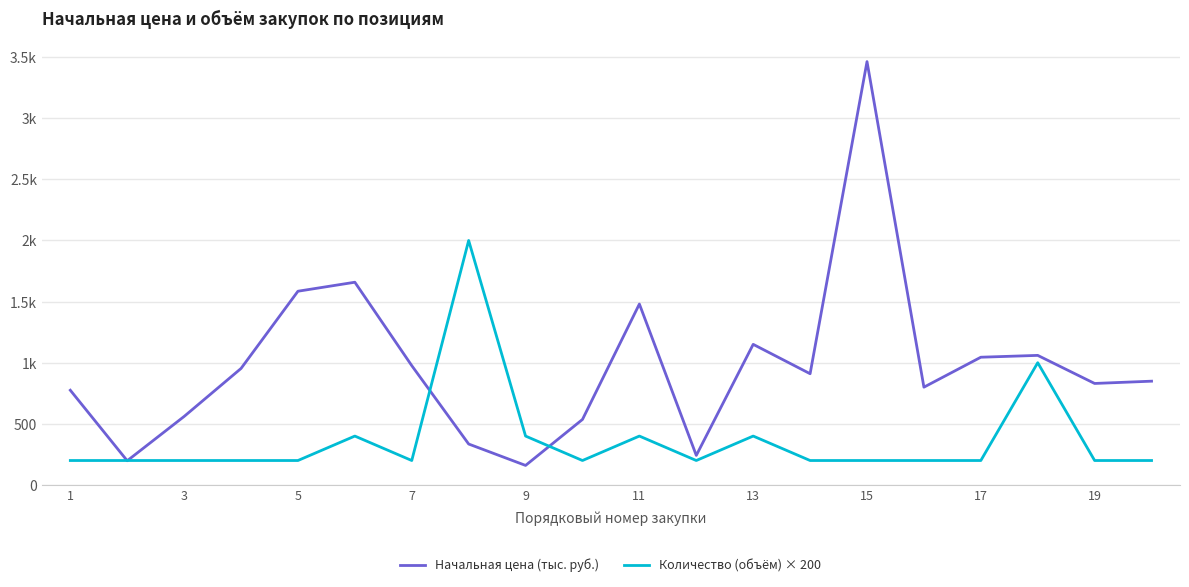

What are all the series names shown in the legend?

Начальная цена (тыс. руб.), Количество (объём) × 200